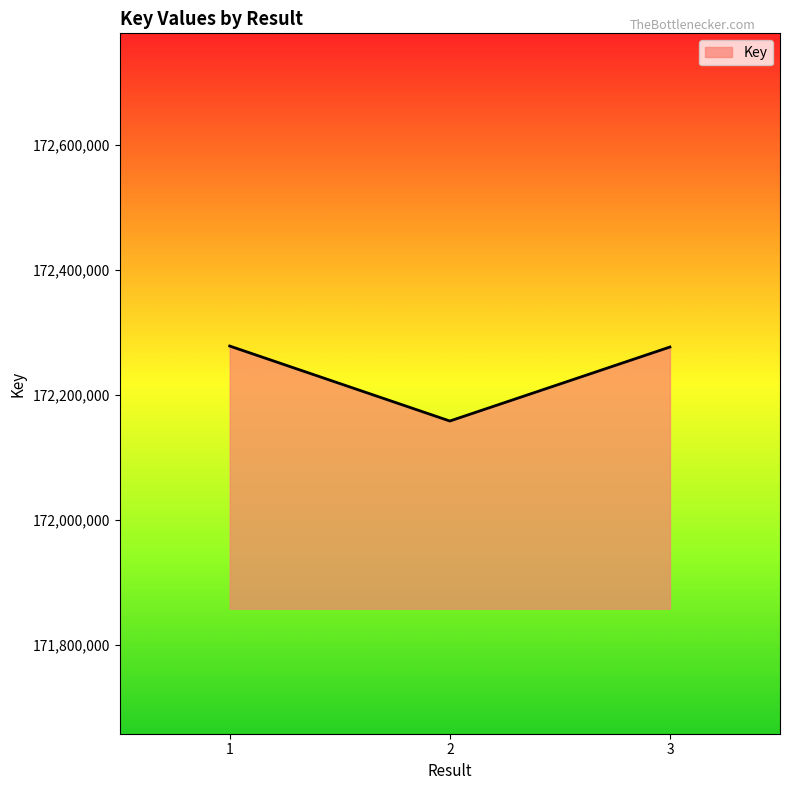

What is the difference between the values at 2 and 3?

118307